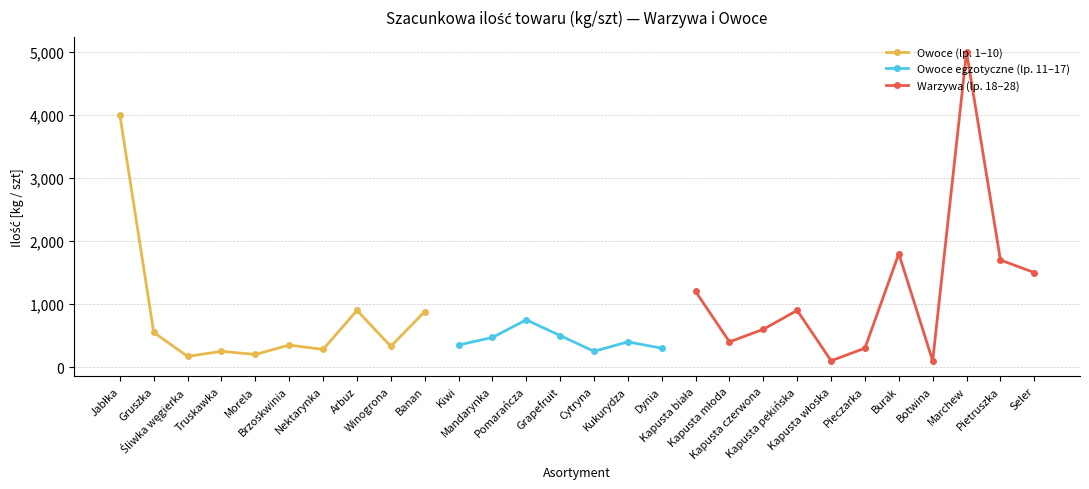

Reading left to right, transcribe all the data shown in this chart.

4000	550	170	250	200	350	280	900	330	880	350	470	750	500	250	400	300	1200	400	600	900	100	300	1800	100	5000	1700	1500